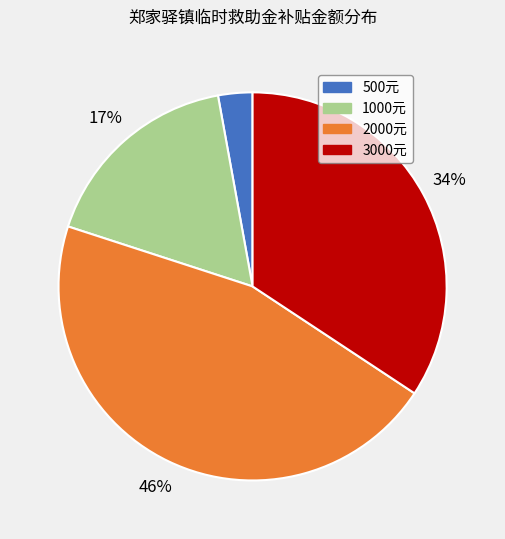

Approximately how many times larger is the value at 3000元 compared to 2000元?

0.7